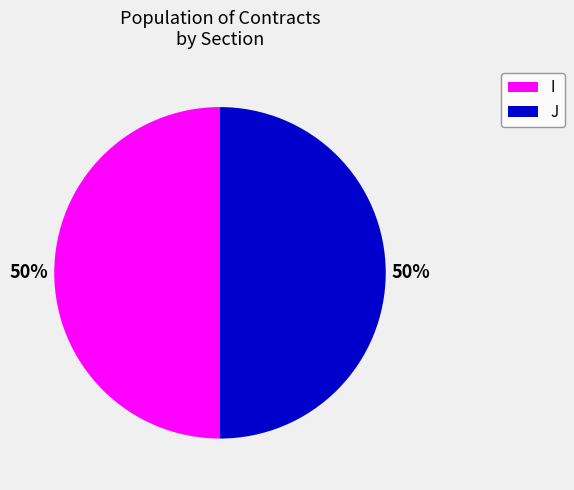

How many slices are in this pie chart?

2